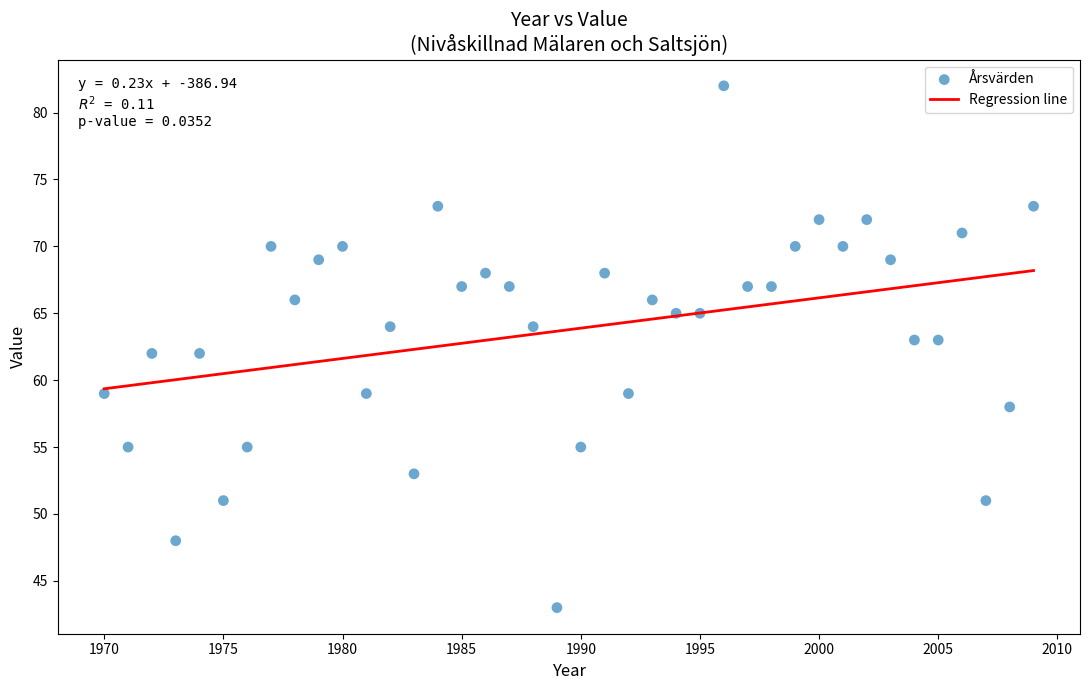

What is the range of Y values (max minus min)?

39